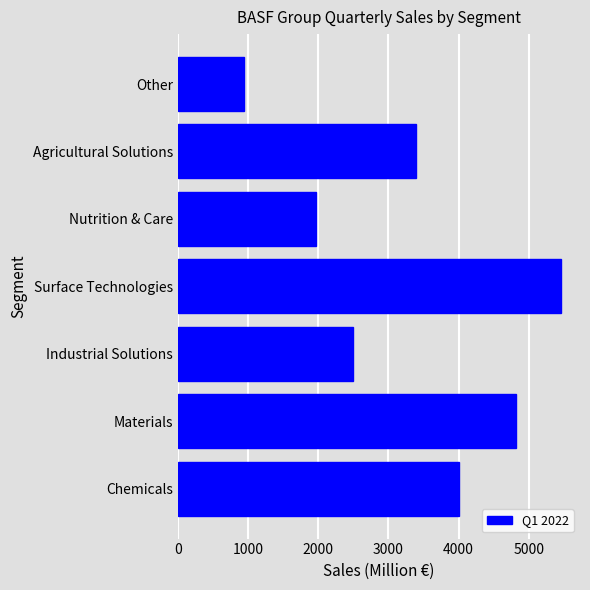

Which label corresponds to the smallest value in the chart?

Other